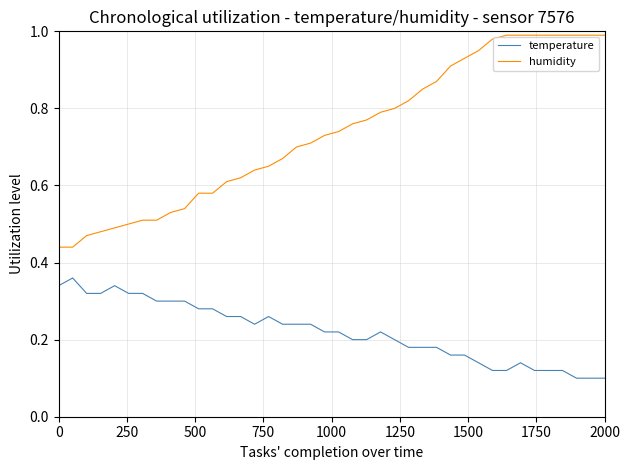

Which series has the largest total across all categories?

humidity